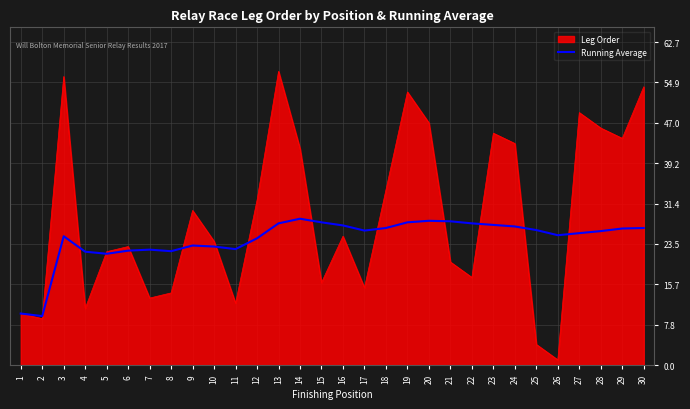

What is the maximum value shown in the chart?

57.0